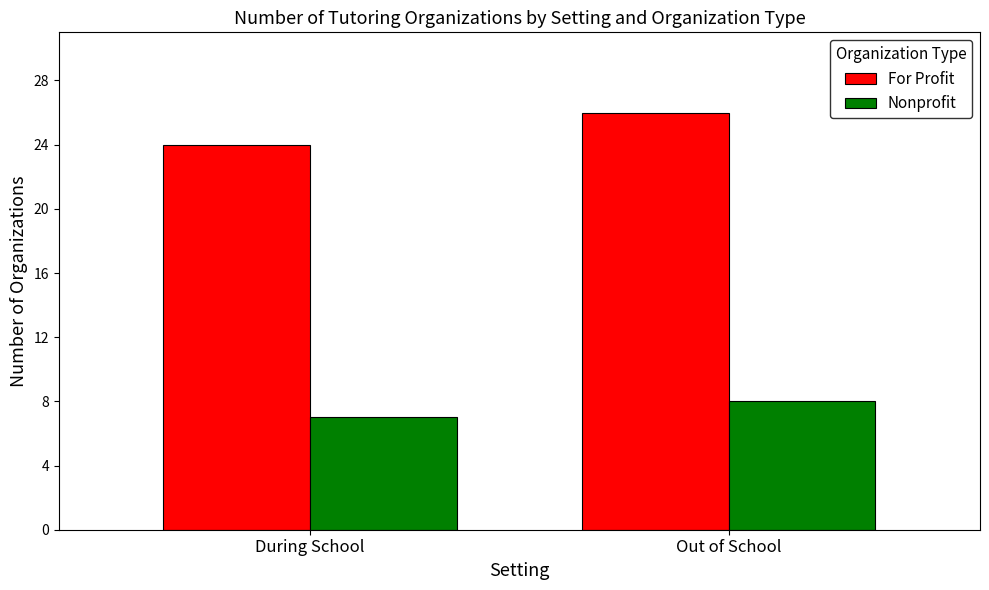

Are the bars grouped side by side (vs. stacked)?

Yes